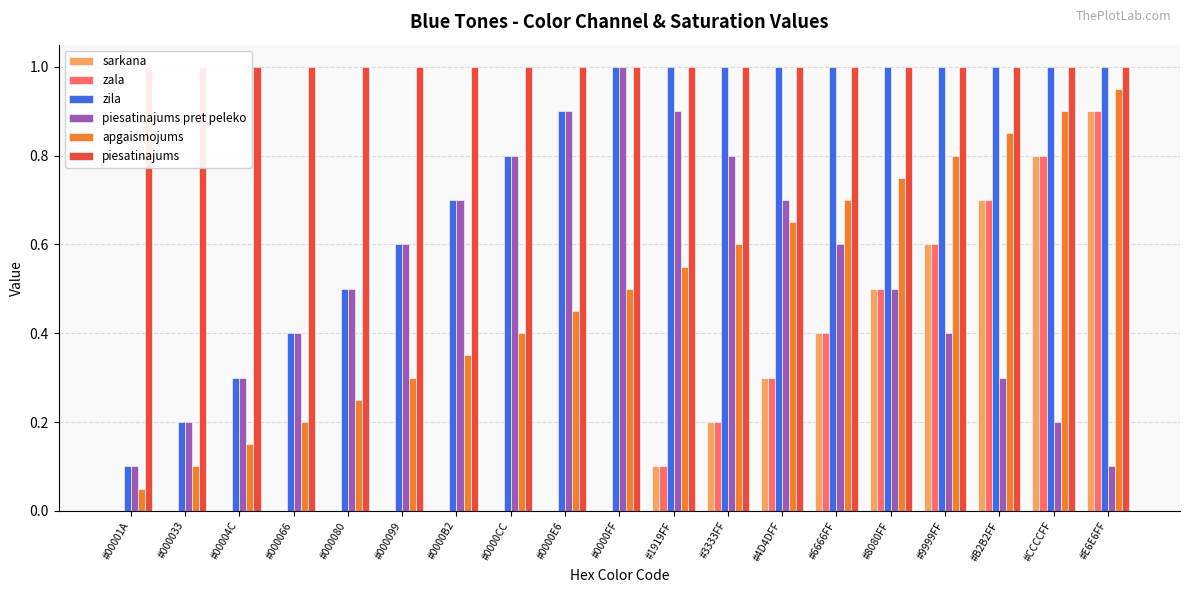

How many categories are shown in the chart?

19